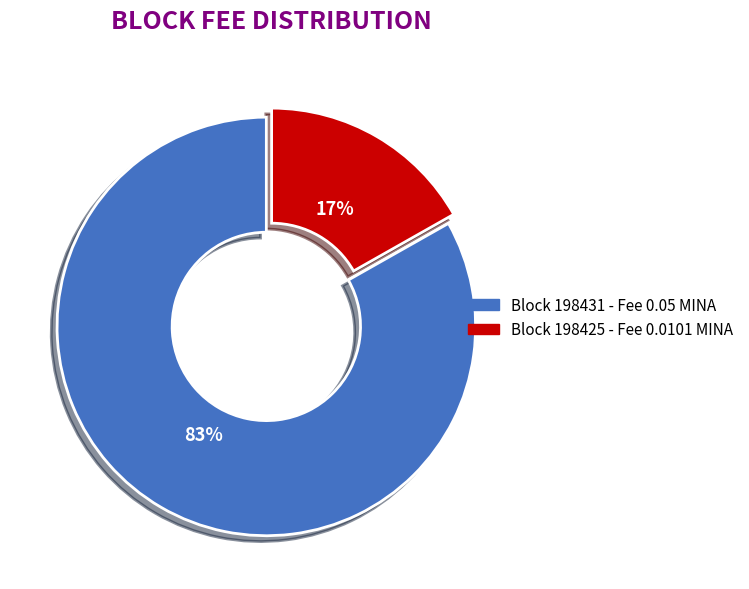

Is there a majority slice in this chart?

Yes